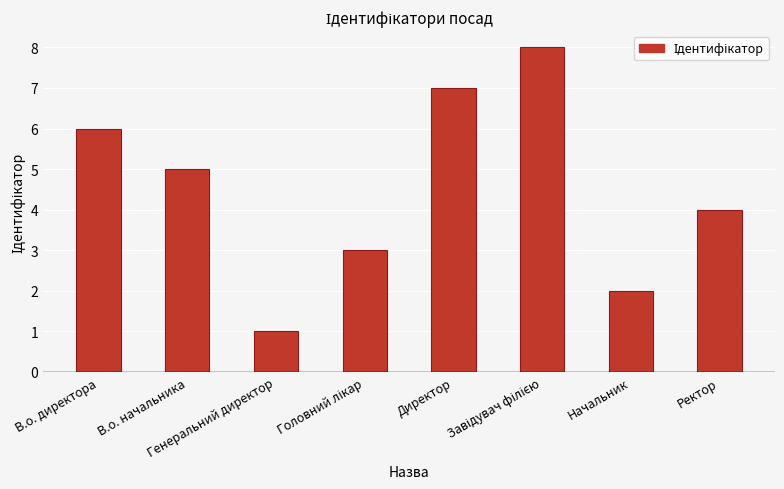

How many values are below 5?

4